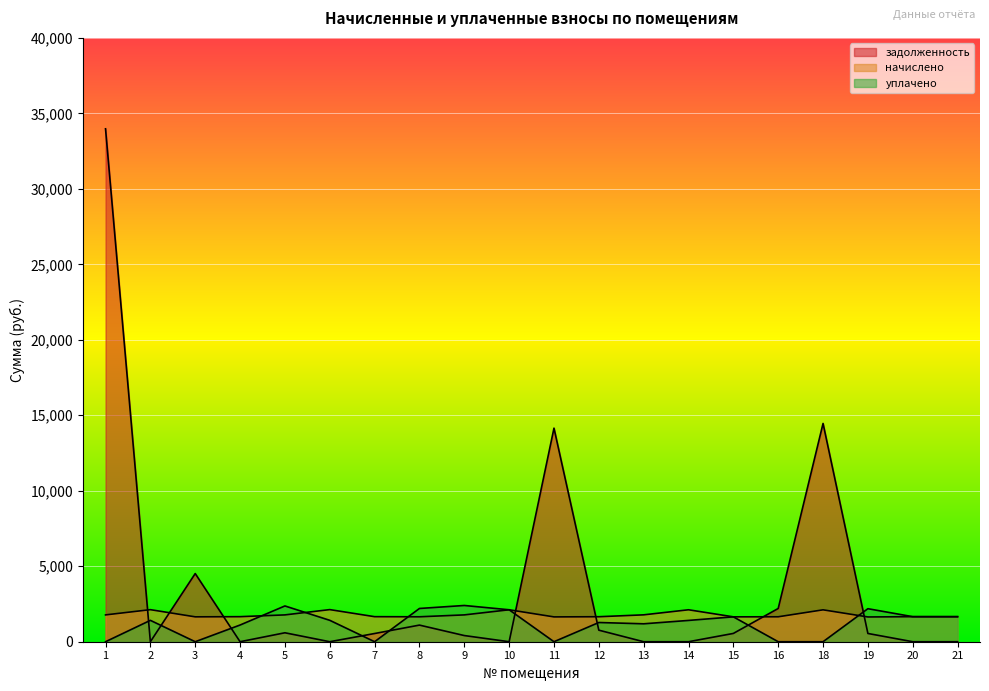

After their last crossing, which series has the higher values: начислено or уплачено?

уплачено